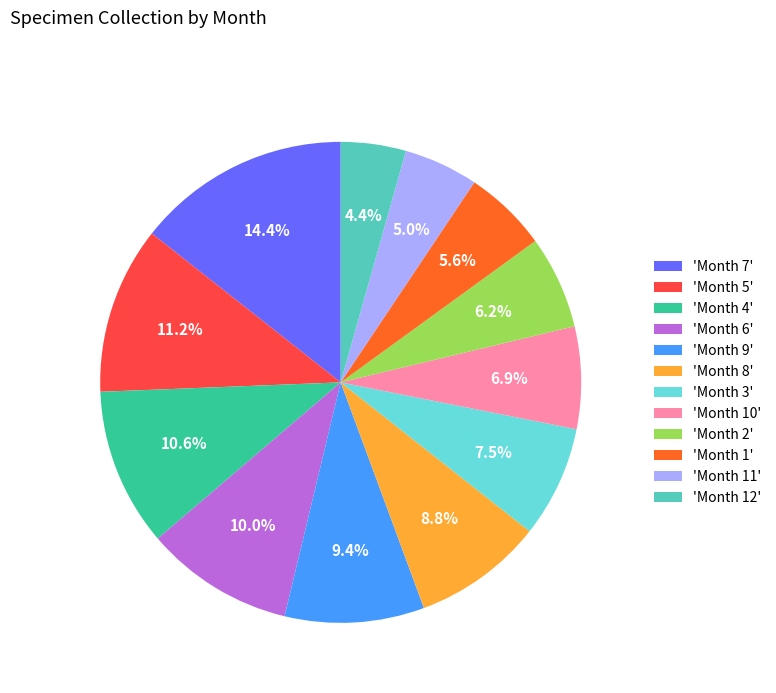

Between 'Month 4' and 'Month 10', which is larger?

'Month 4'